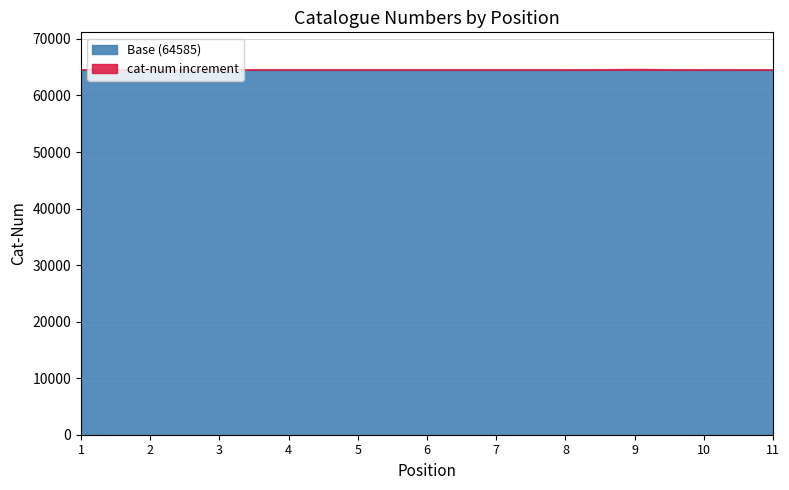

List the labels in order of value, smallest first.

1, 2, 3, 4, 5, 6, 7, 8, 10, 11, 9